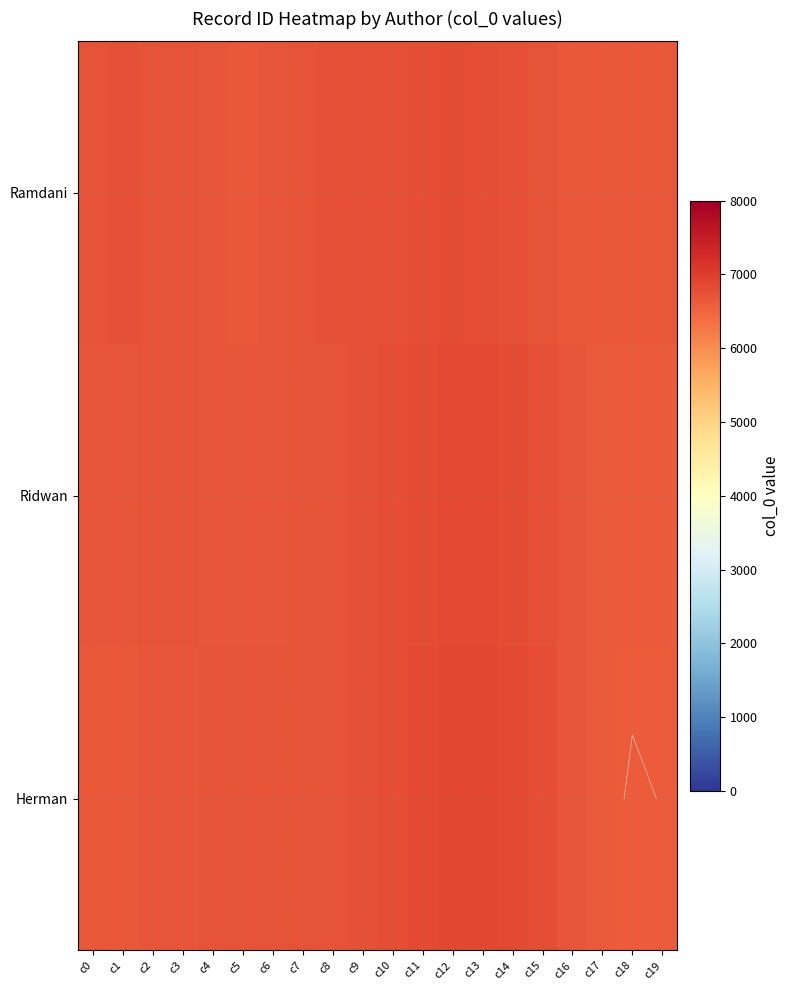

List the labels in order of Herman value, largest first.

c13, c12, c14, c11, c10, c15, c9, c8, c7, c4, c6, c5, c3, c2, c16, c1, c0, c17, c19, c18